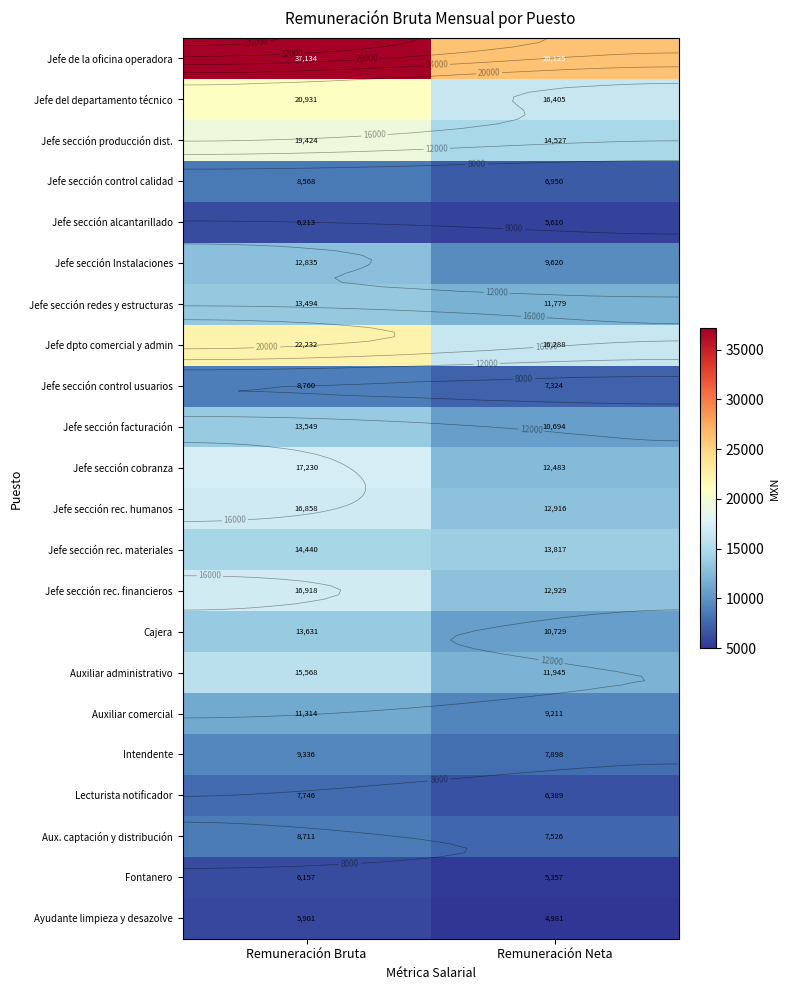

At which category is the sum across all series the highest?

Remuneración Bruta